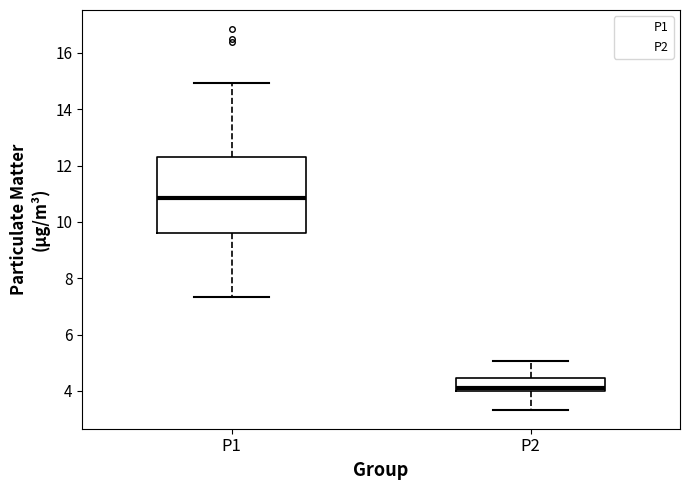

Reading left to right, transcribe this box plot: for each box, give where its median line is, the range the box spans, and where its two whiskers end, as read against the y-axis. The values are not printed on the chart, so give them approximately, as read against the axis.

P1: median 10.8, box 9.6 to 12.4, whiskers 7.4 to 15.0
P2: median 4.2, box 4.0 to 4.4, whiskers 3.4 to 5.0